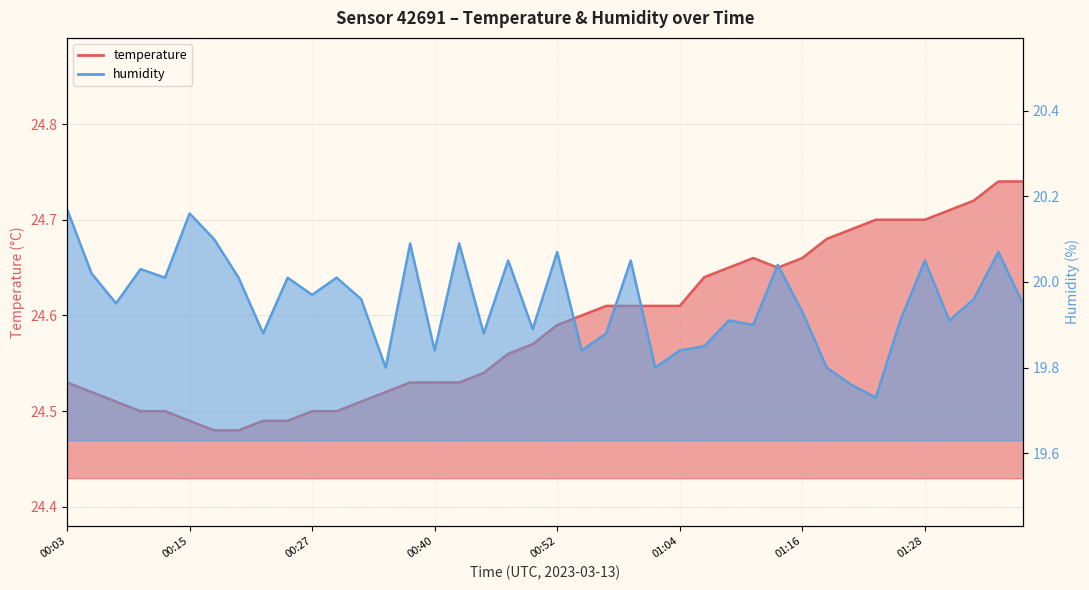

Rank the series at 00:10 from lowest to highest value.

humidity, temperature